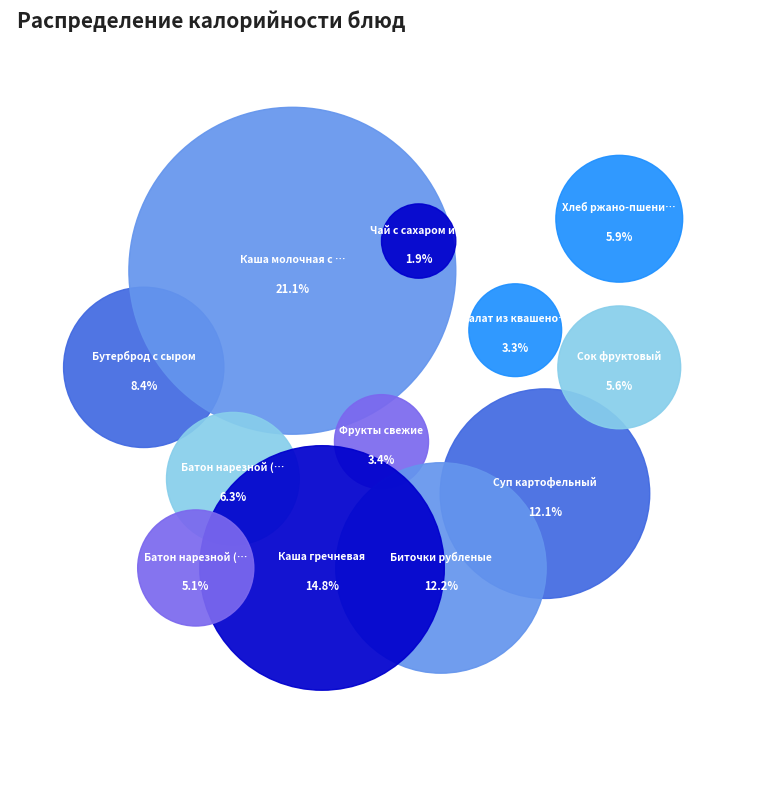

Which has a higher value, Хлеб ржано-пшеничный or Батон нарезной (обед)?

Хлеб ржано-пшеничный